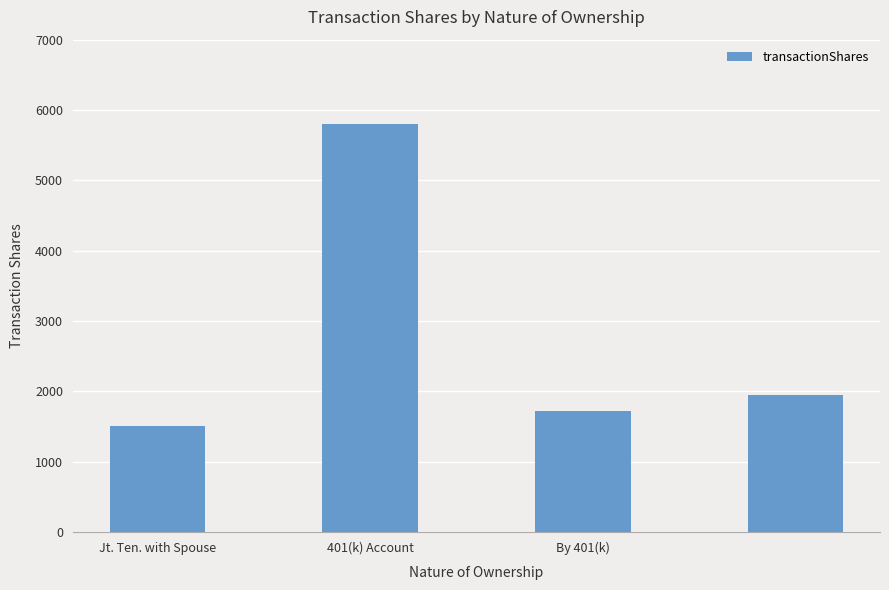

What is the value of the 4th bar from the left?

1951